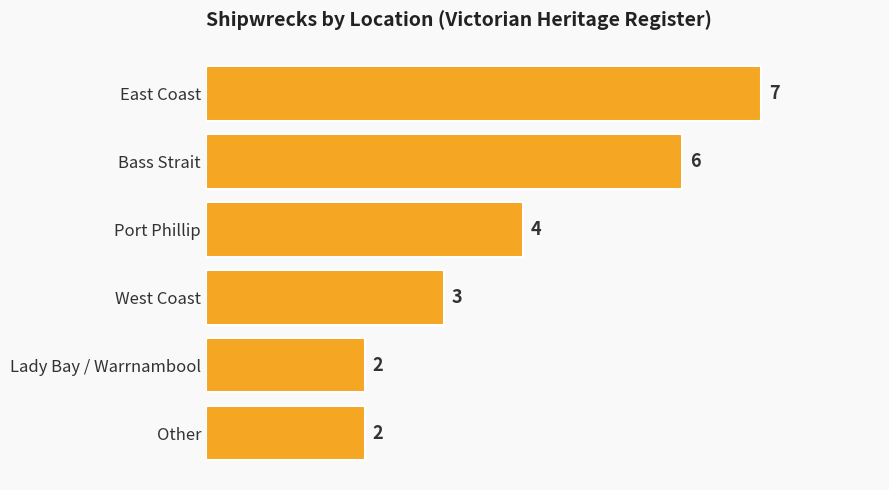

How many bars are there in total?

6